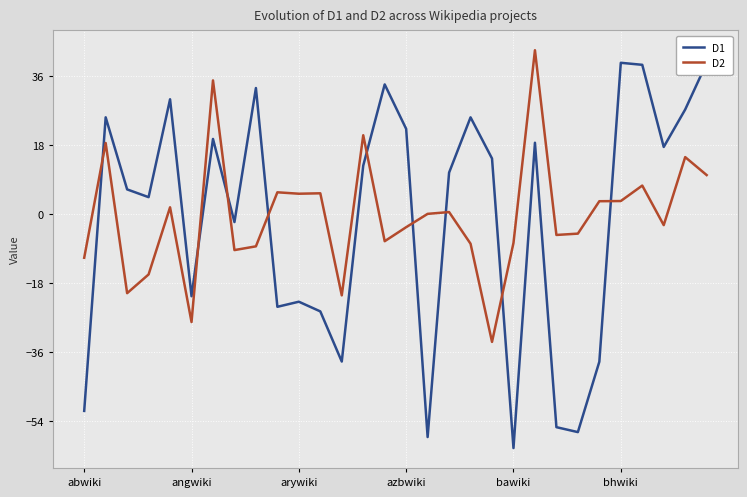

How many values in the D1 series exceed 12?

15